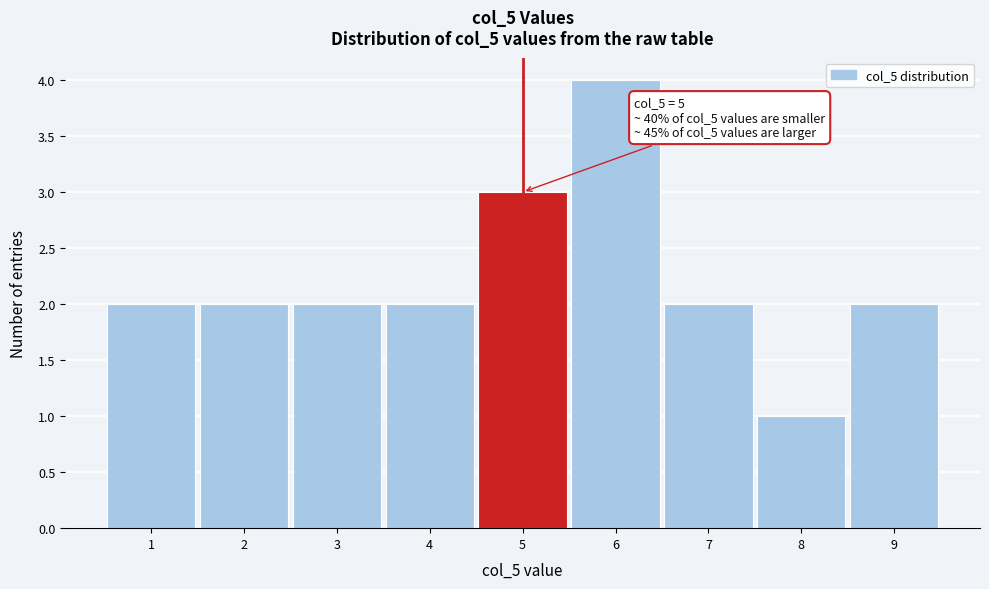

Which range on the x-axis has the tallest bar?

5.5 to 6.5